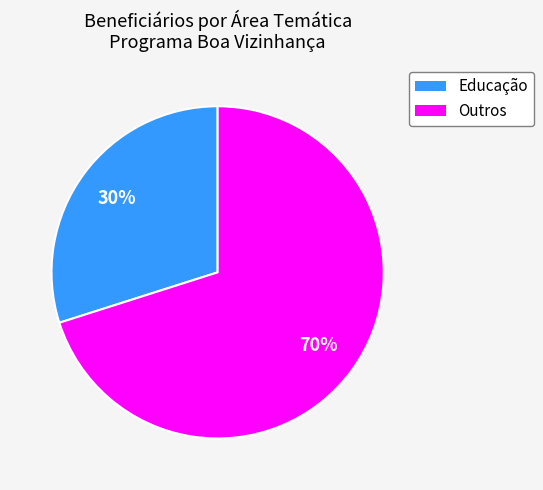

To the nearest percent, what is the difference between the largest and smallest slice percentages?

40%